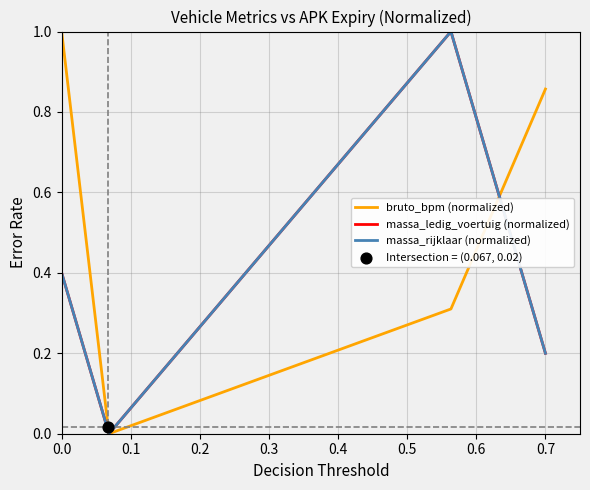

Which series reaches the minimum Y coordinate?

bruto_bpm (normalized)